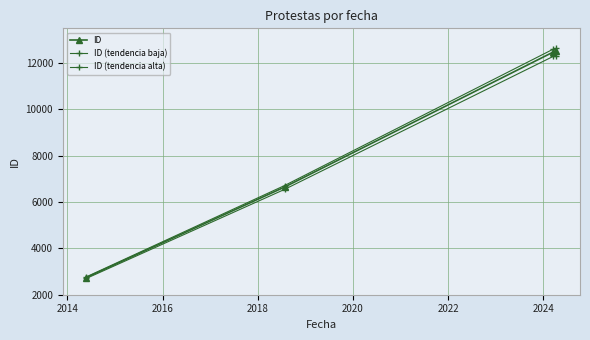

True or false: ID (tendencia baja) and ID (tendencia alta) intersect in this chart.

False